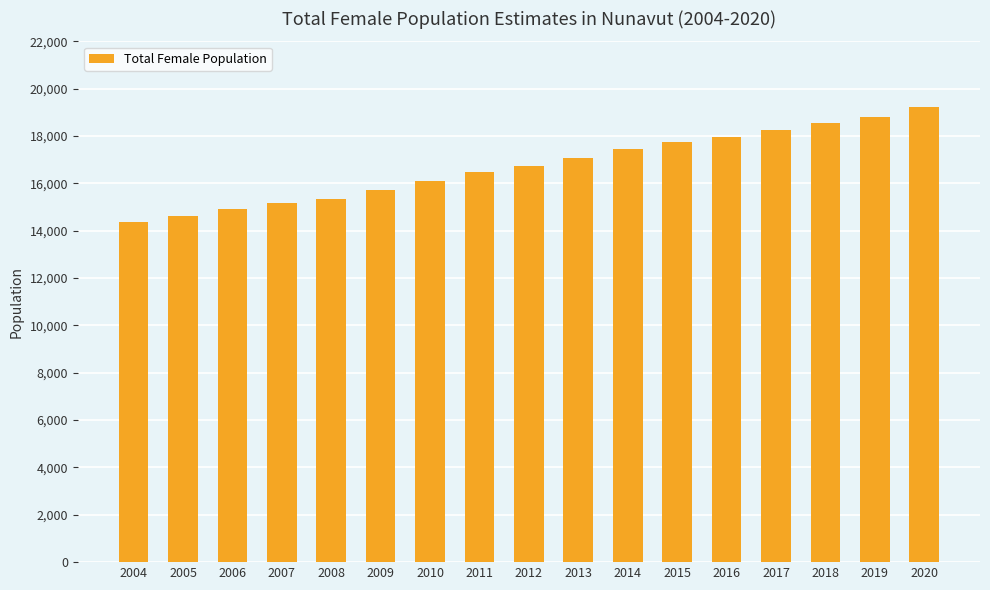

Which category has the lowest value across all series?

2004